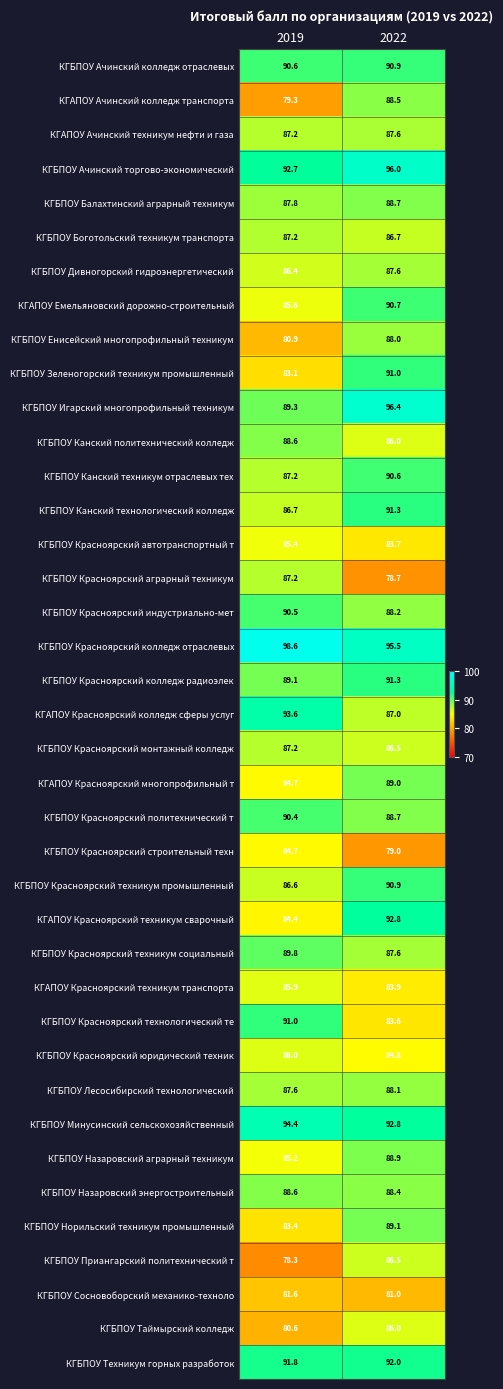

At which category is the sum across all series the highest?

2022